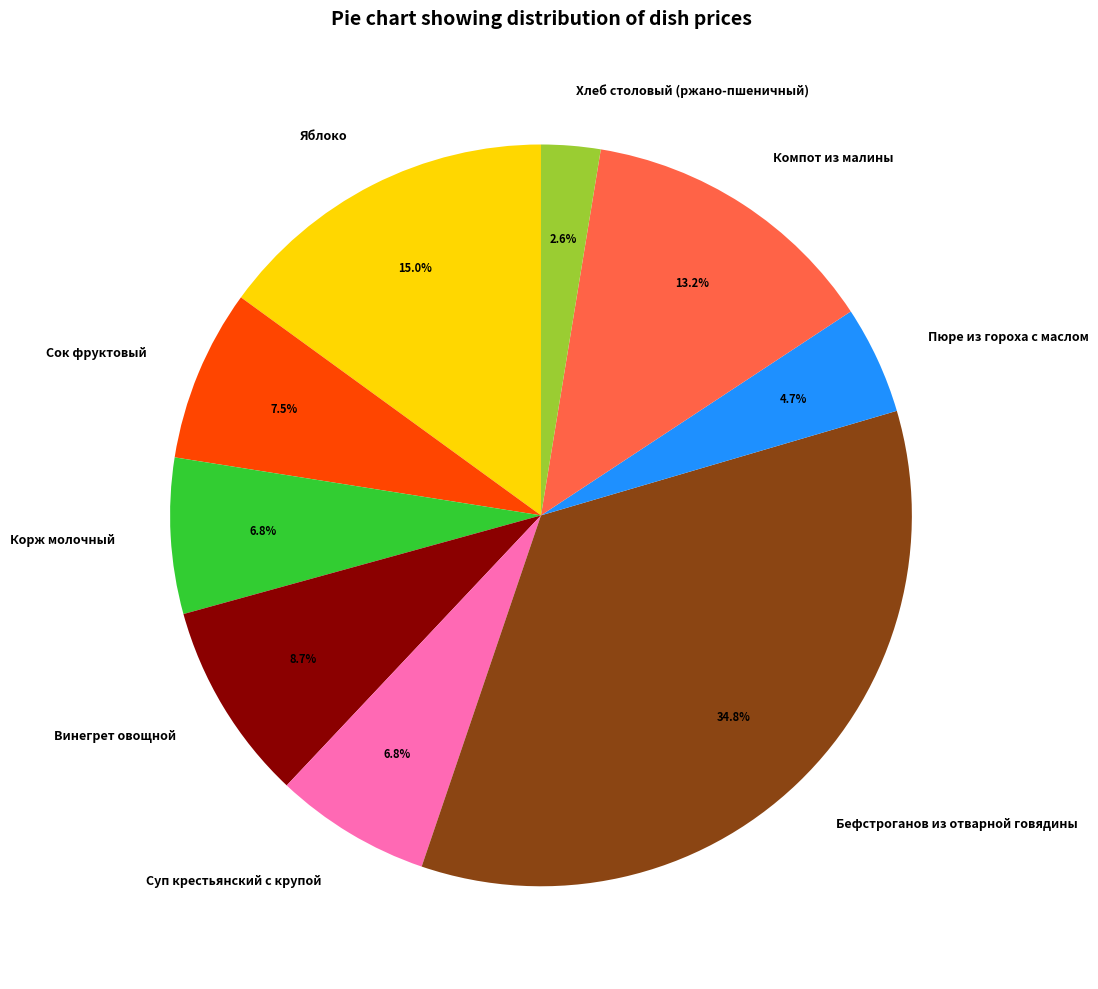

Between Винегрет овощной and Яблоко, which is larger?

Яблоко